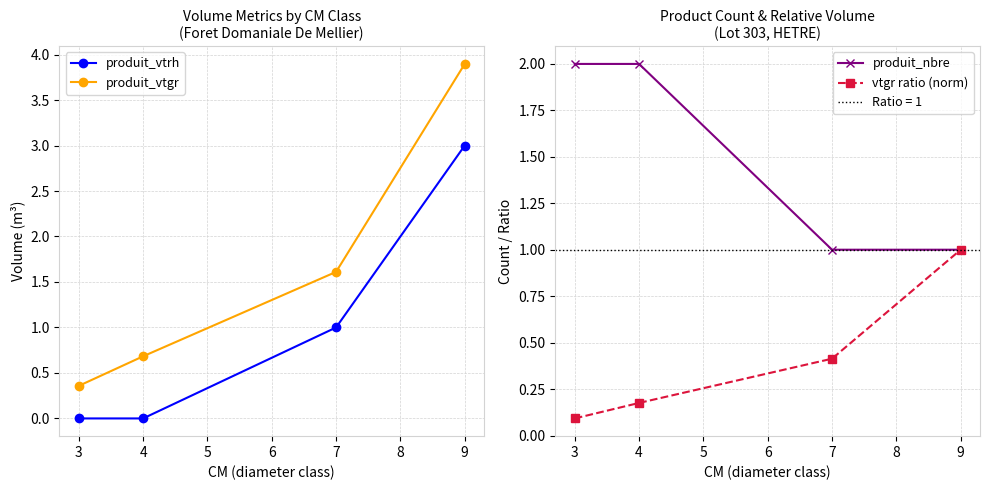

How many lines are shown in the chart?

4